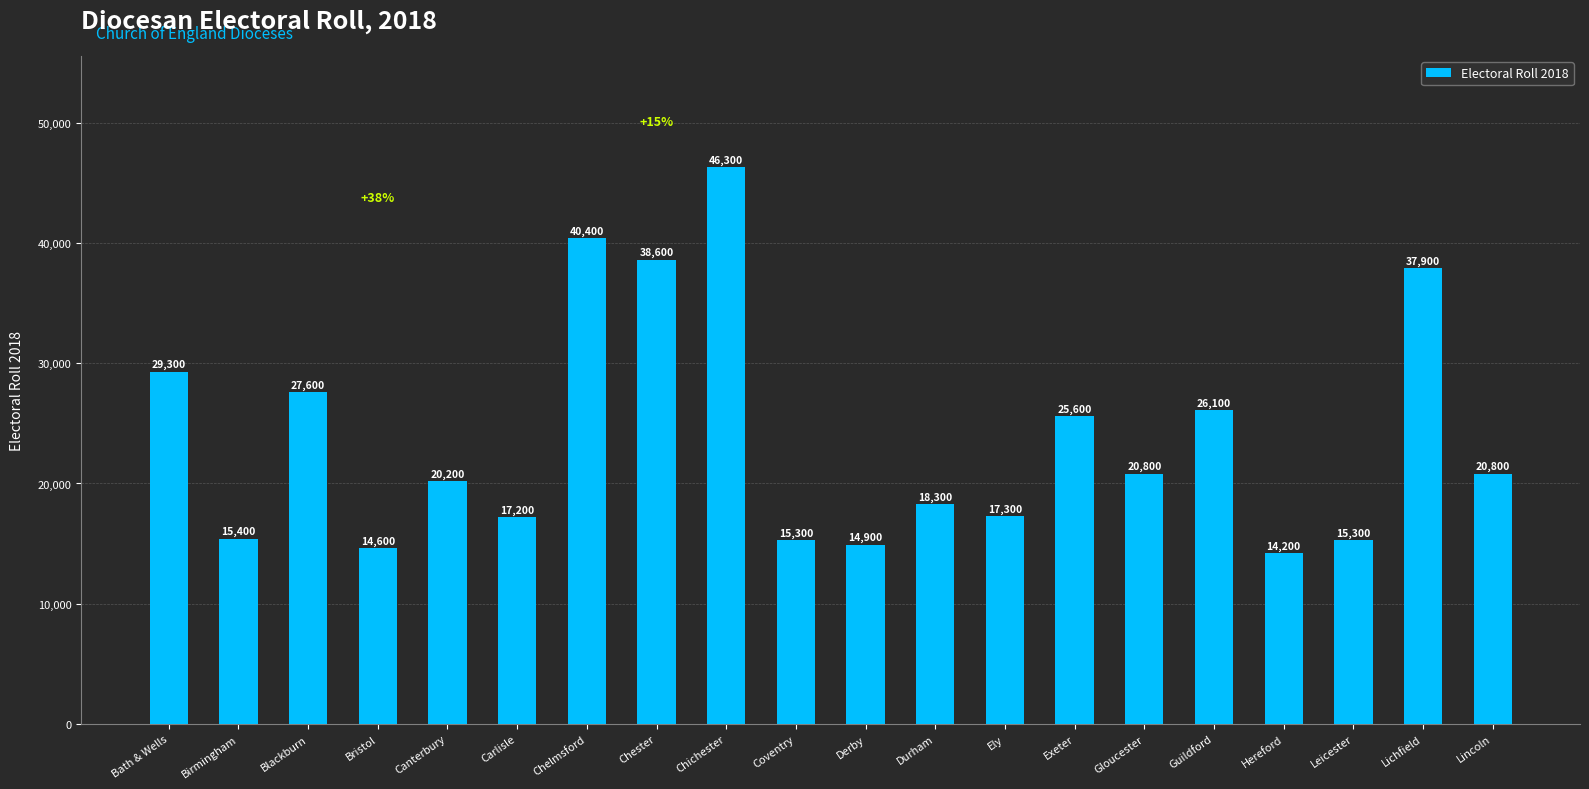

Is it true that the value at Guildford is 39657?

False